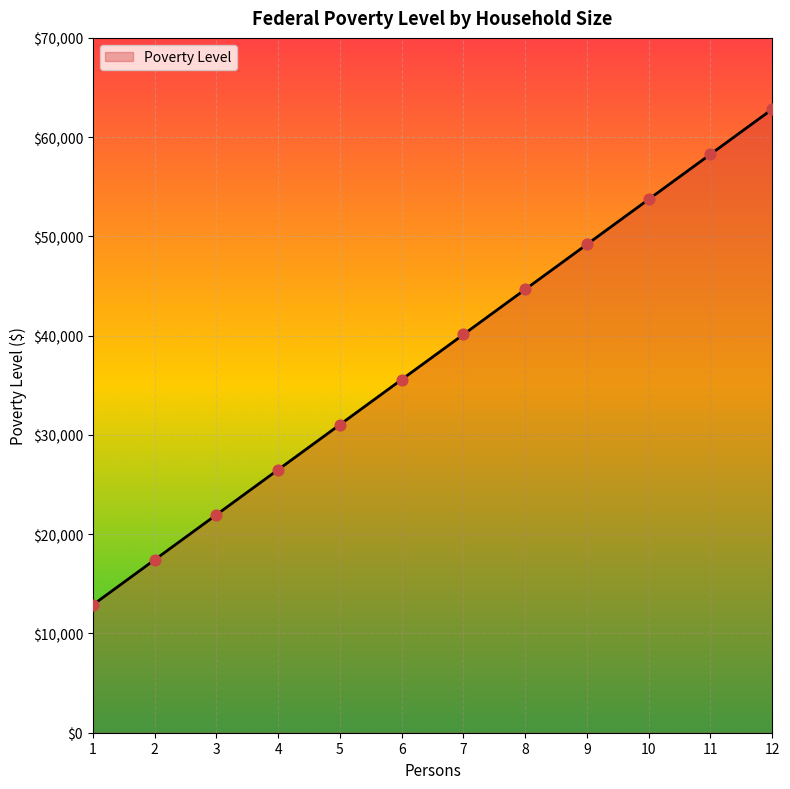

Approximately how many times larger is the value at 7 compared to 3?

1.8